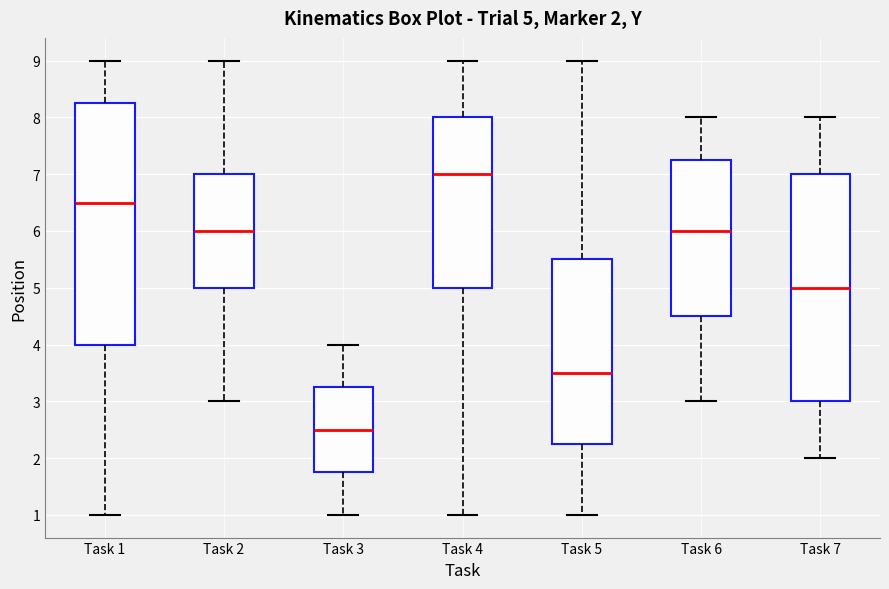

Which box is the tallest, from its lower edge to its upper edge?

Task 1